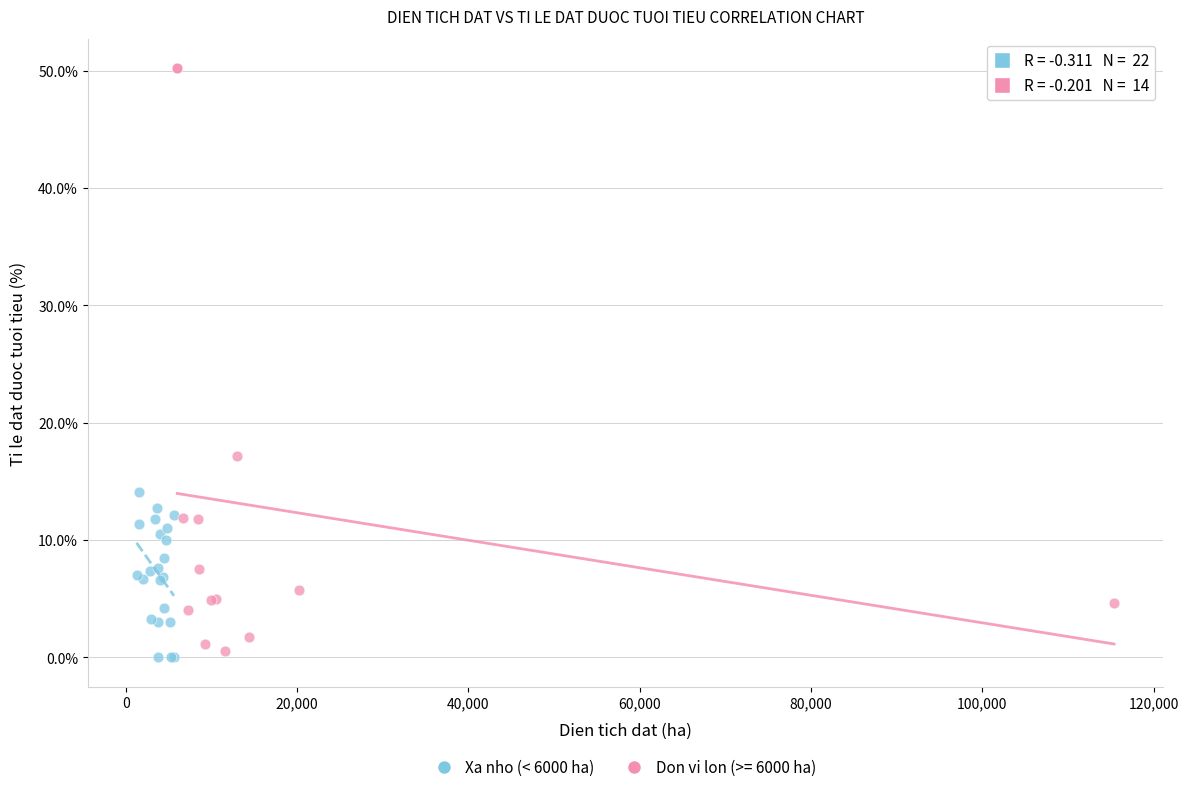

Which series contains the highest Y value?

Don vi lon (>= 6000 ha)